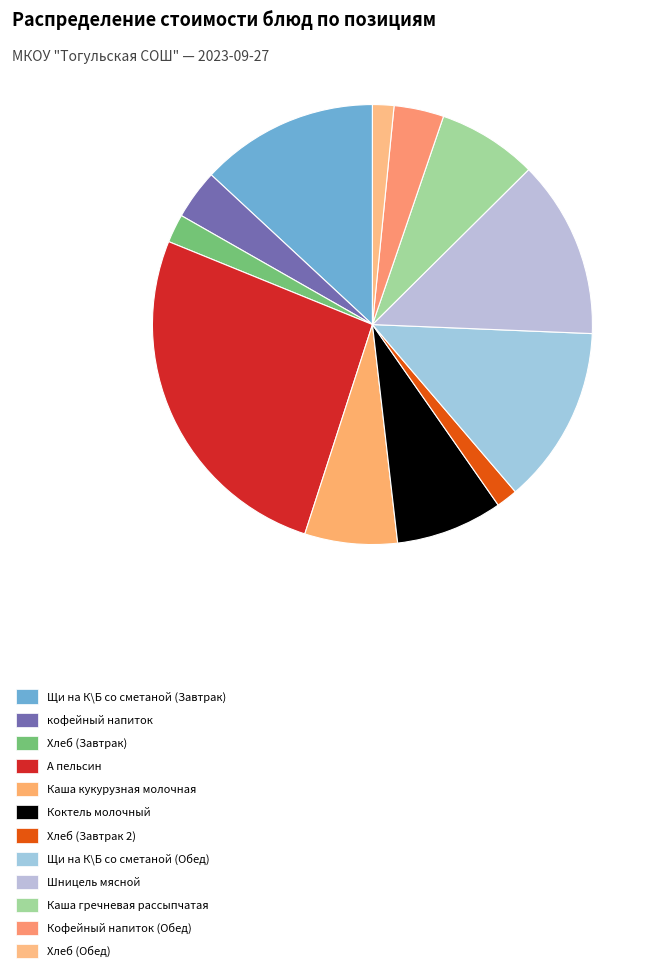

Approximately how many times larger is the value at Хлеб (Завтрак 2) compared to Хлеб (Обед)?

1.0